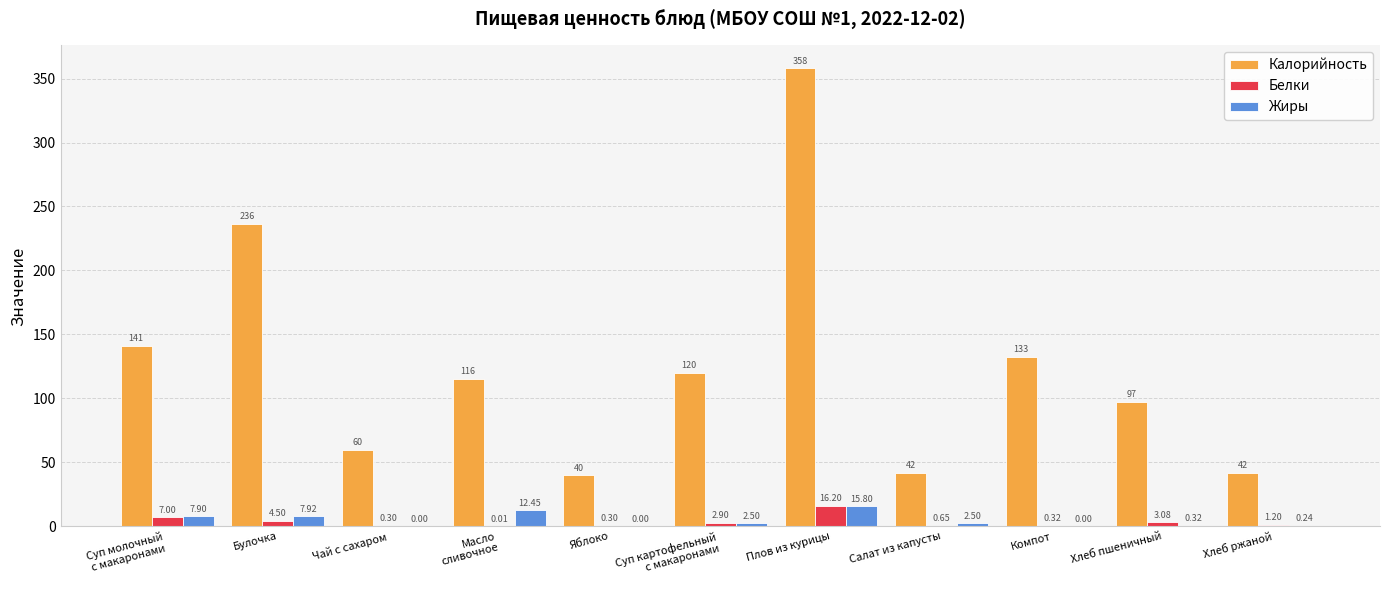

What is the sum of all Жиры values?

49.6